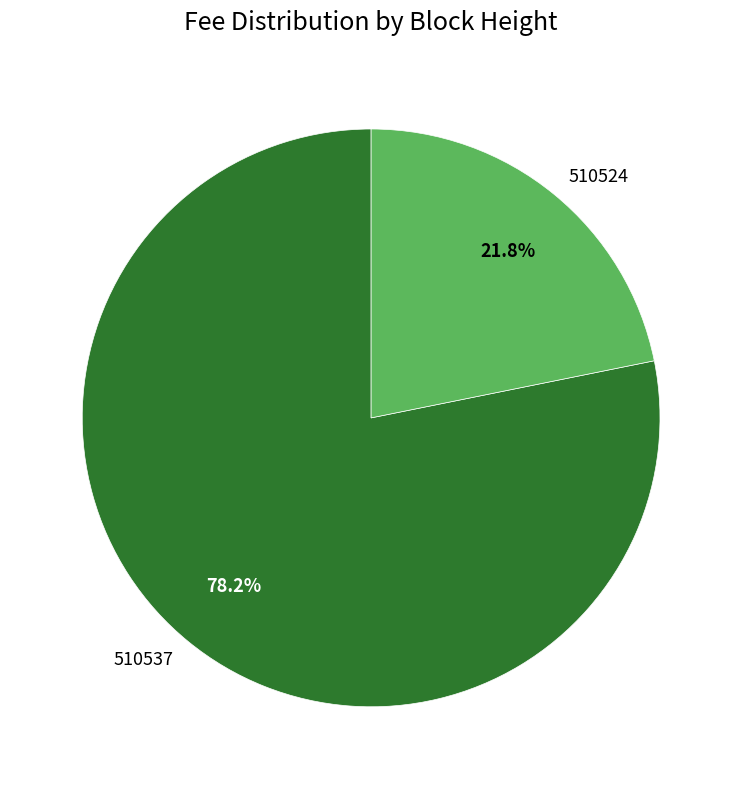

What is the ratio of the value at 510524 to the value at 510537?

0.3